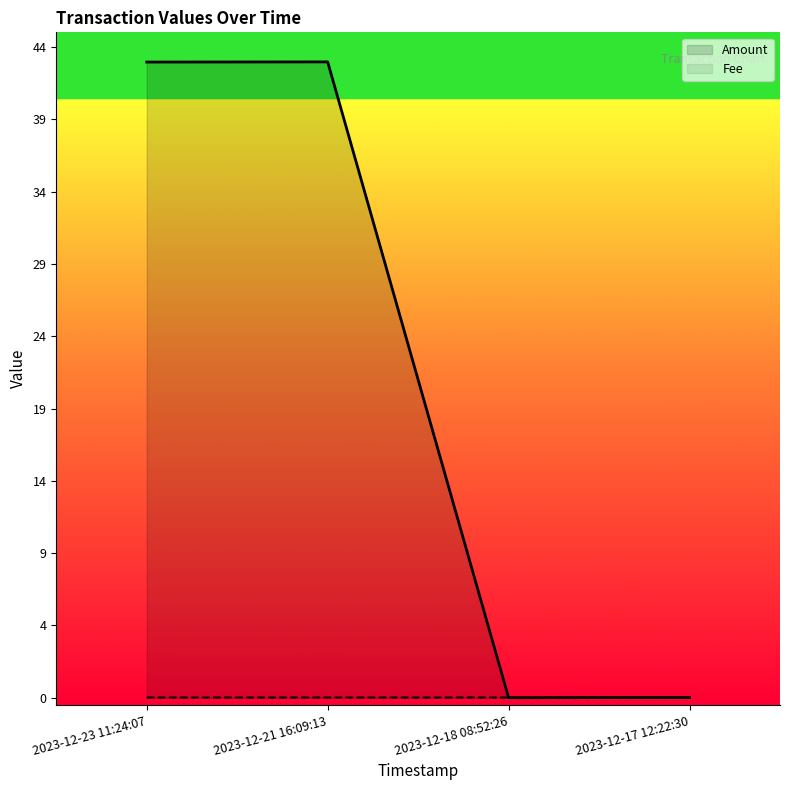

Reading left to right, transcribe all the data shown in this chart.

Amount: 2023-12-23 11:24:07=43.0	2023-12-21 16:09:13=43.0	2023-12-18 08:52:26=0.0	2023-12-17 12:22:30=0.0
Fee: 2023-12-23 11:24:07=0.0	2023-12-21 16:09:13=0.0	2023-12-18 08:52:26=0.0	2023-12-17 12:22:30=0.0